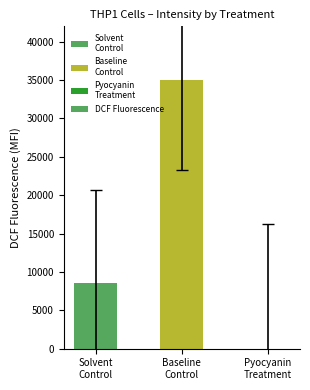

What is the sum of all values?

43592.3